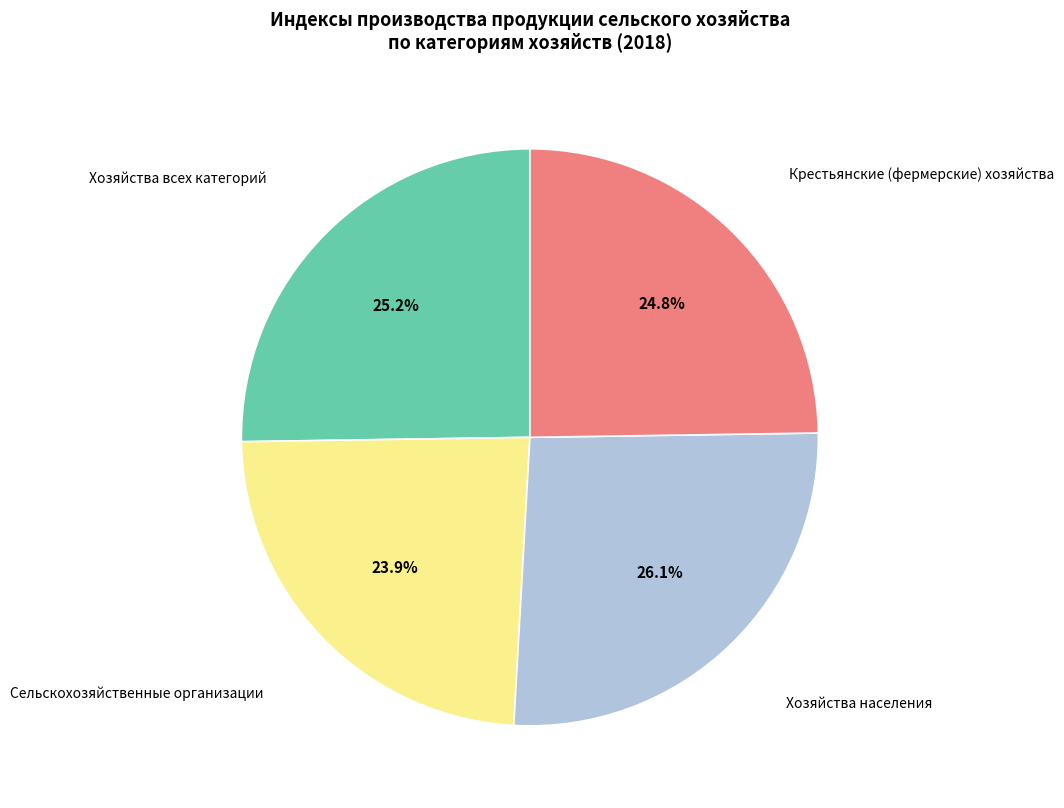

Does any single category account for the majority?

No